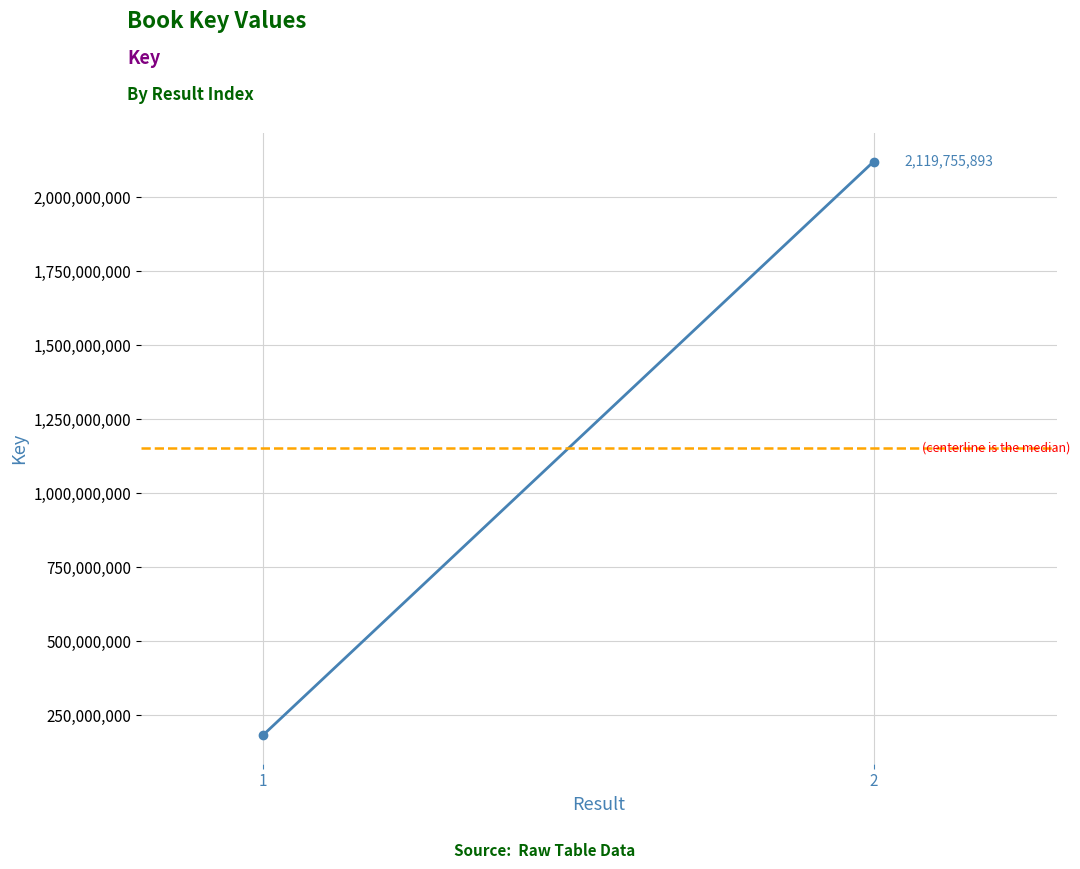

True or false: the data shows 65987601 at 1.

False